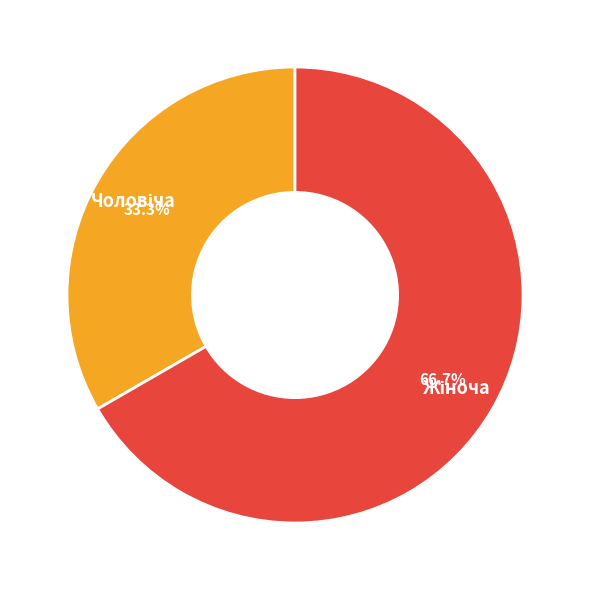

Does Чоловіча account for over 50% of the chart?

No